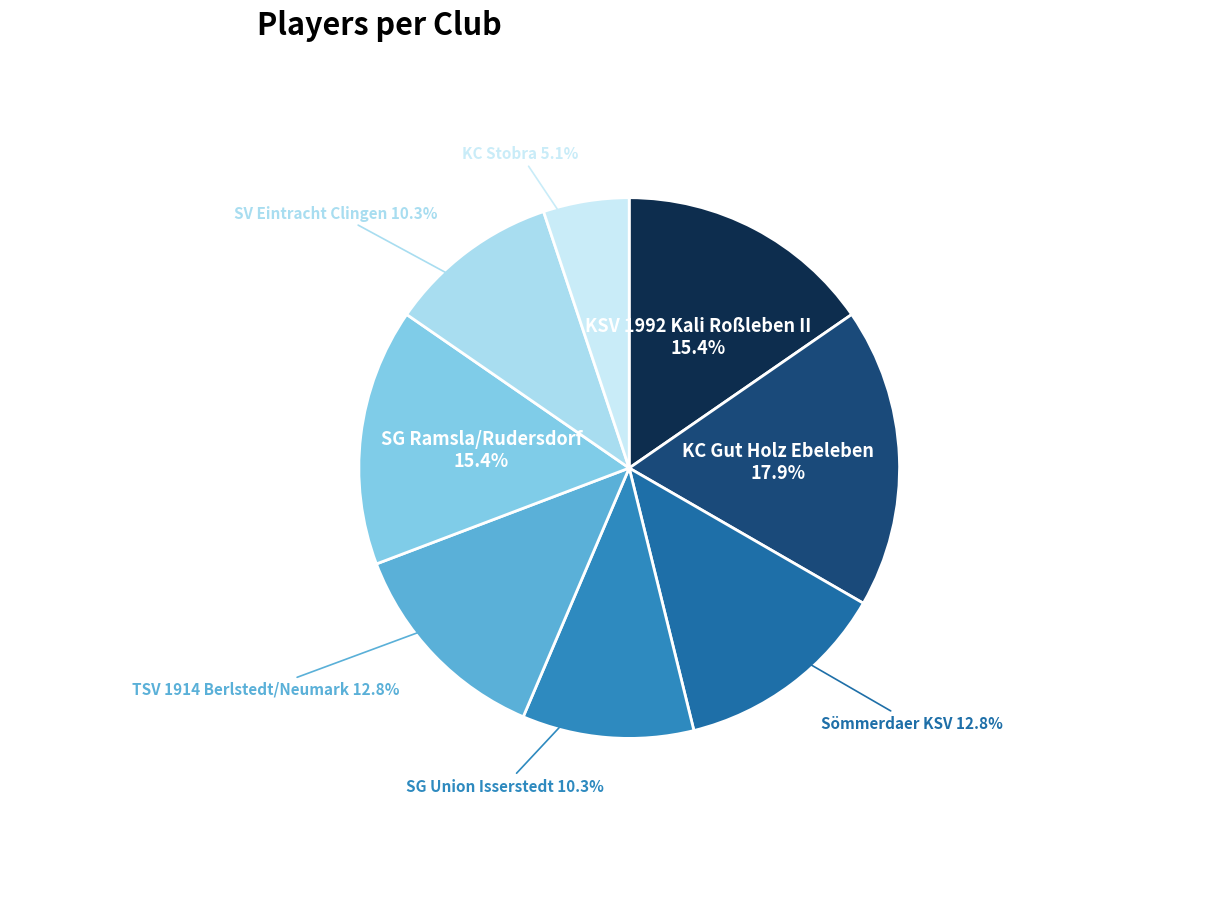

Is there a majority slice in this chart?

No